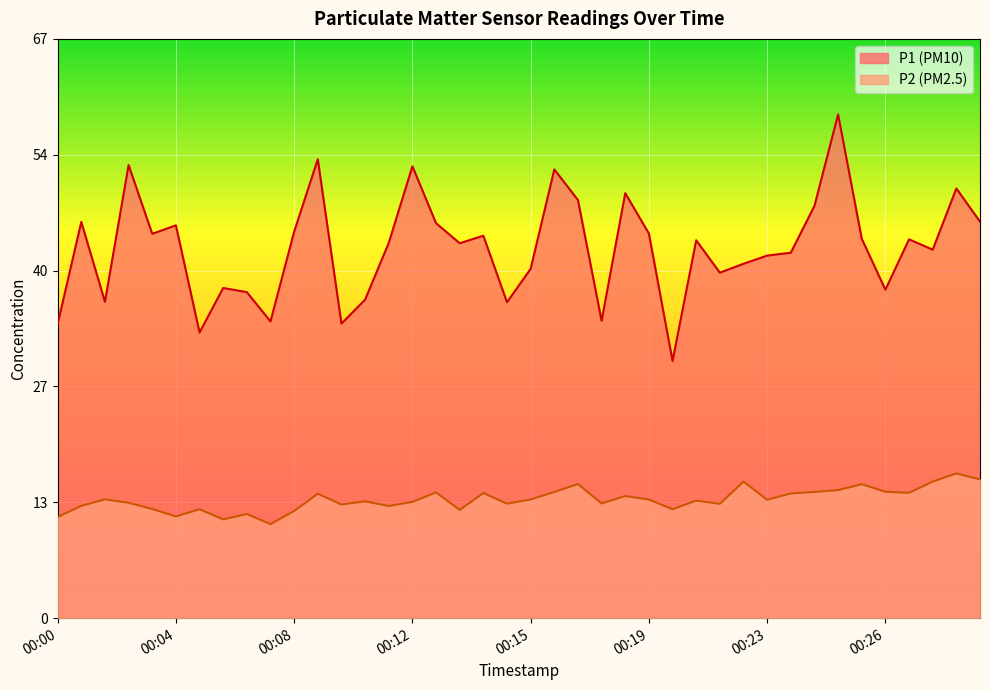

Where does the P1 series first go above 43?

00:01